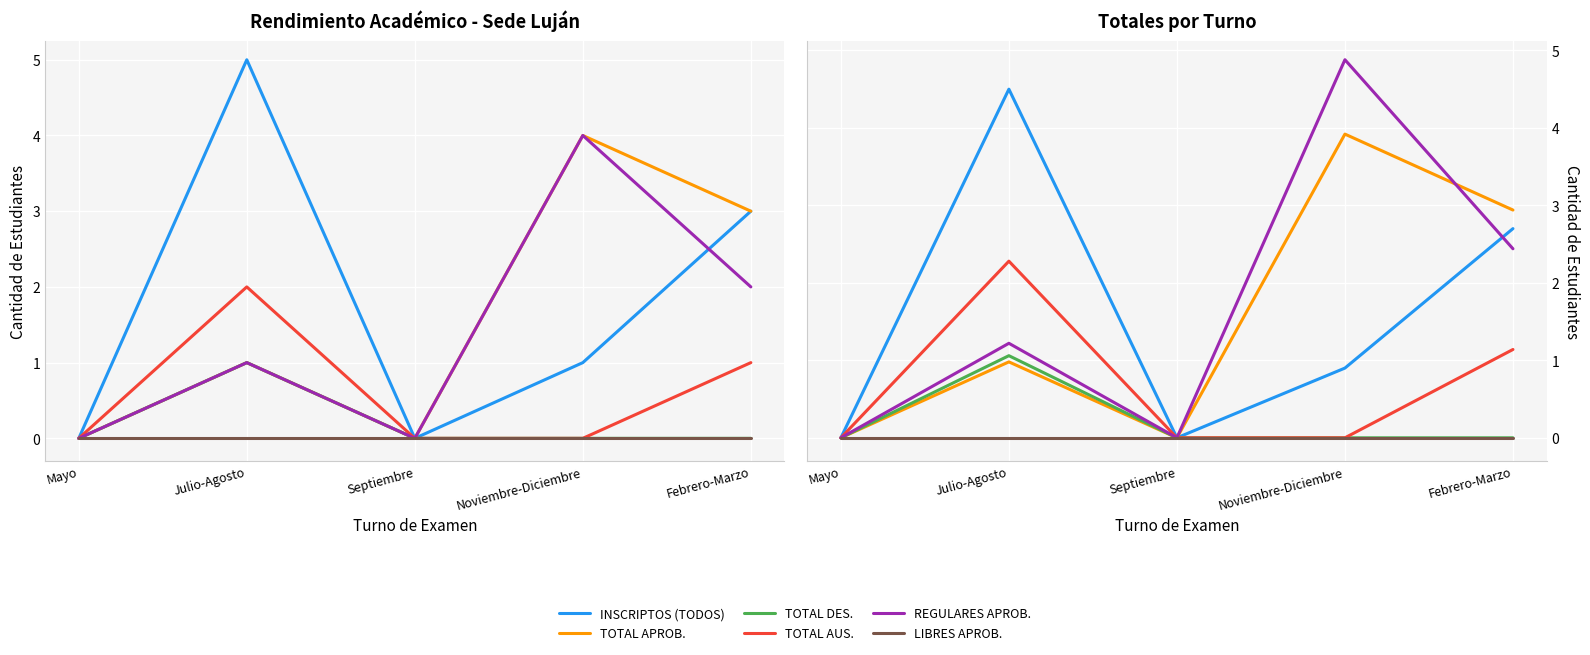

Which has a higher value, Julio-Agosto or Febrero-Marzo?

Julio-Agosto